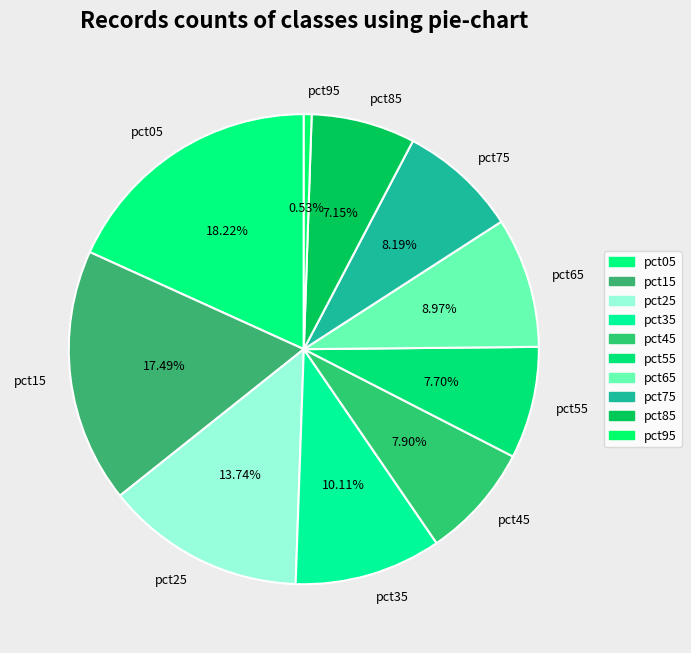

Count the number of slices in the pie.

10